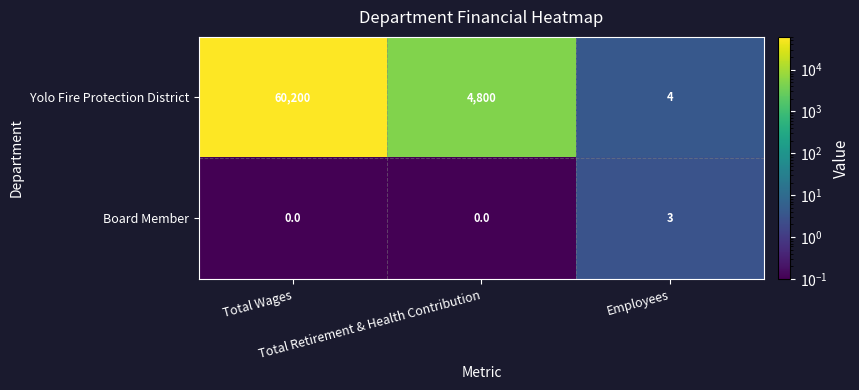

What is the sum of all Board Member values?

3